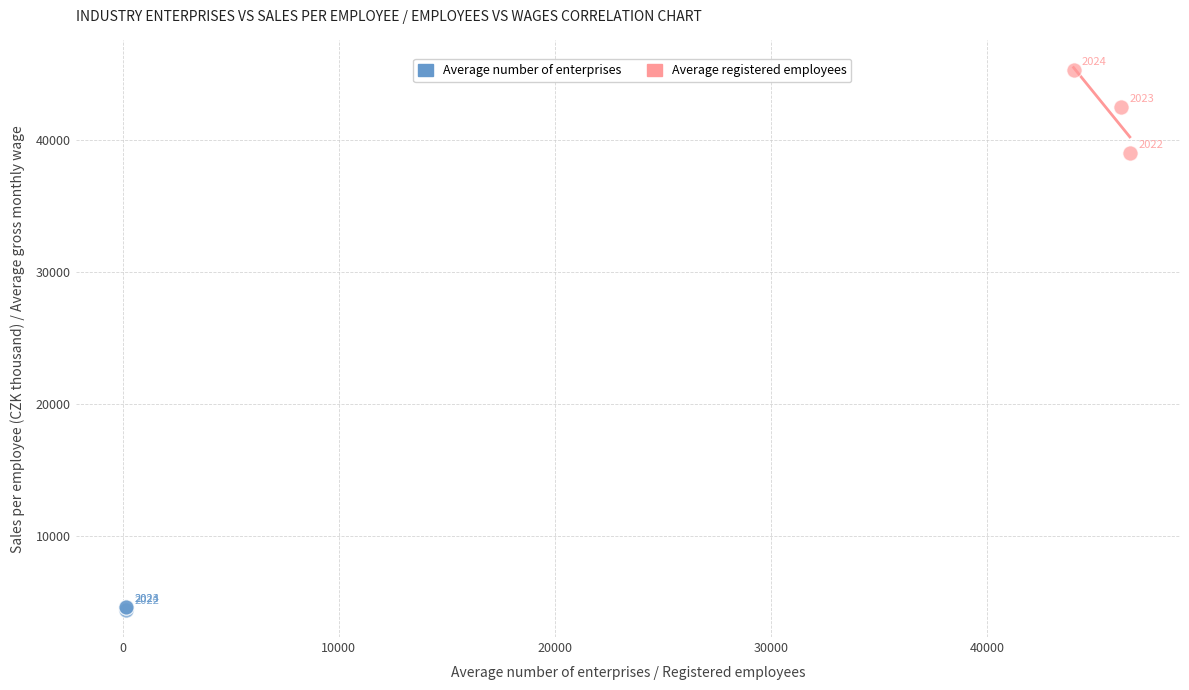

Which series reaches the maximum Y coordinate?

Average registered employees